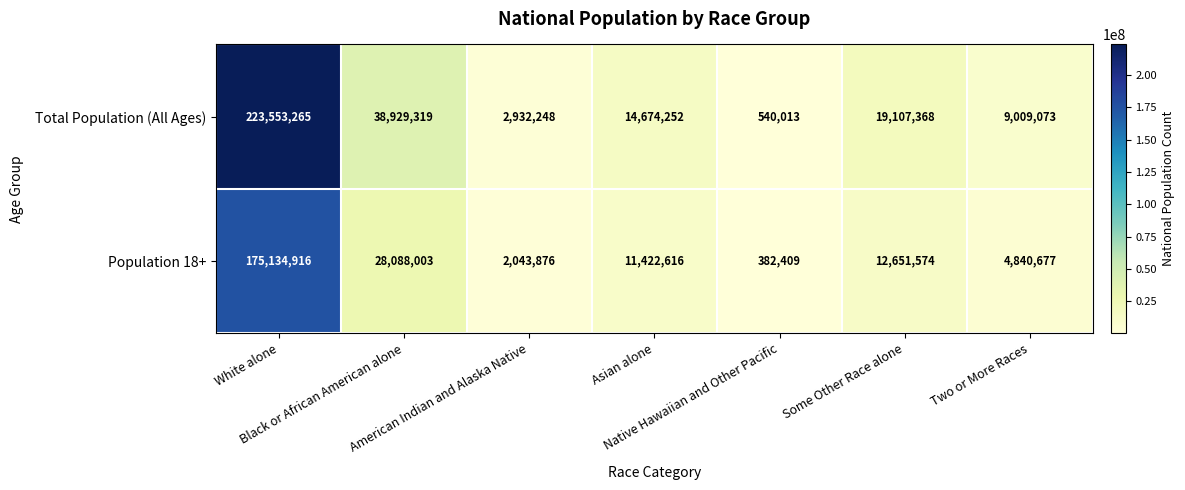

What is the highest value of the Population 18+ series?

175134916